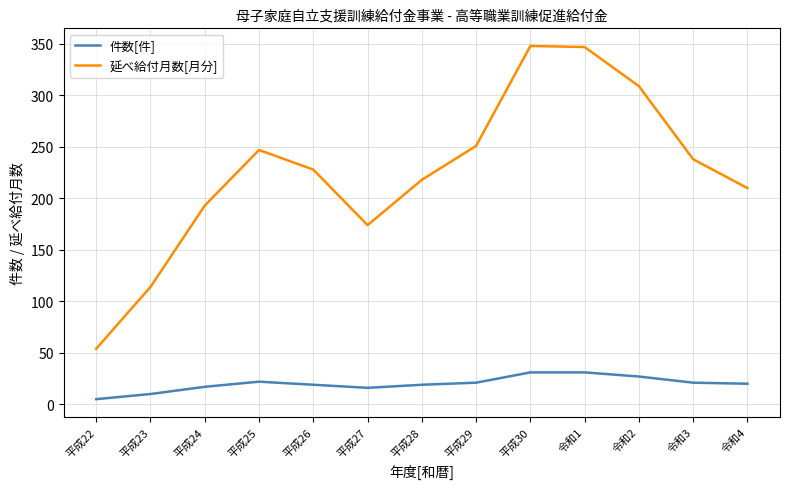

Which series has the widest spread of values?

延べ給付月数[月分]